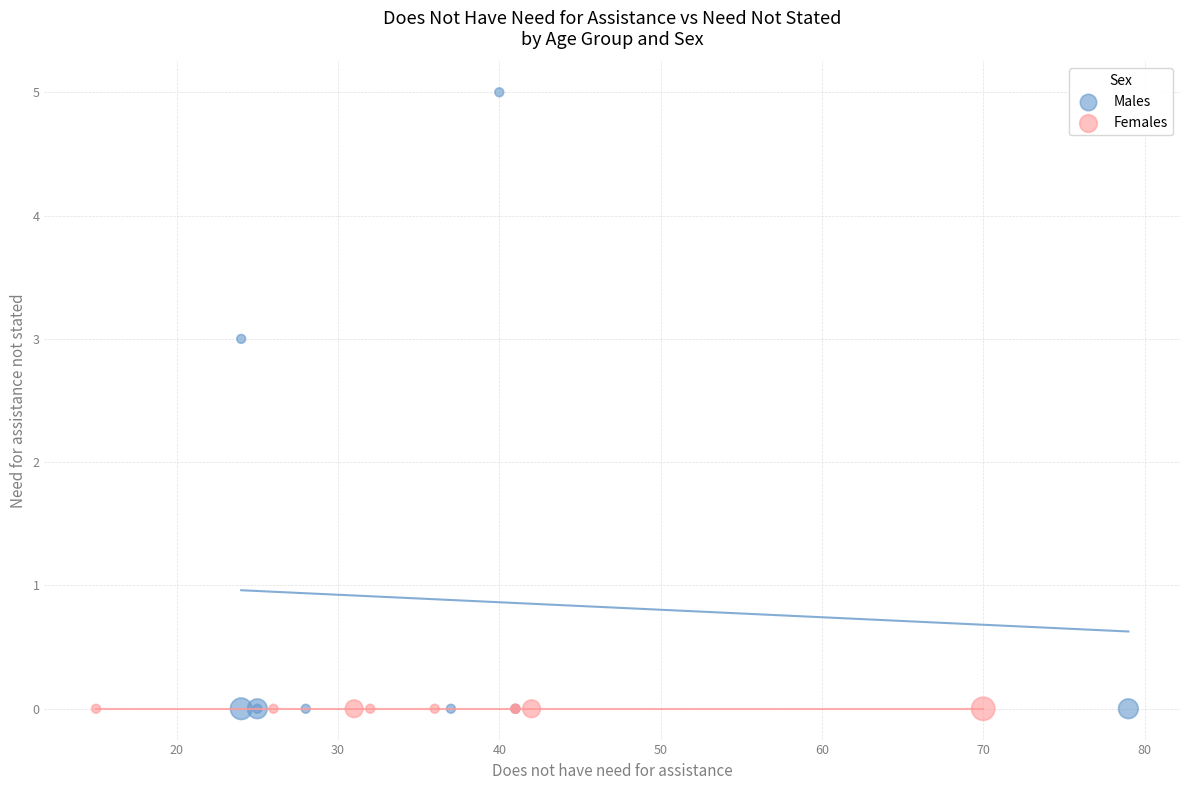

What are all the series names shown in the legend?

Males, Females